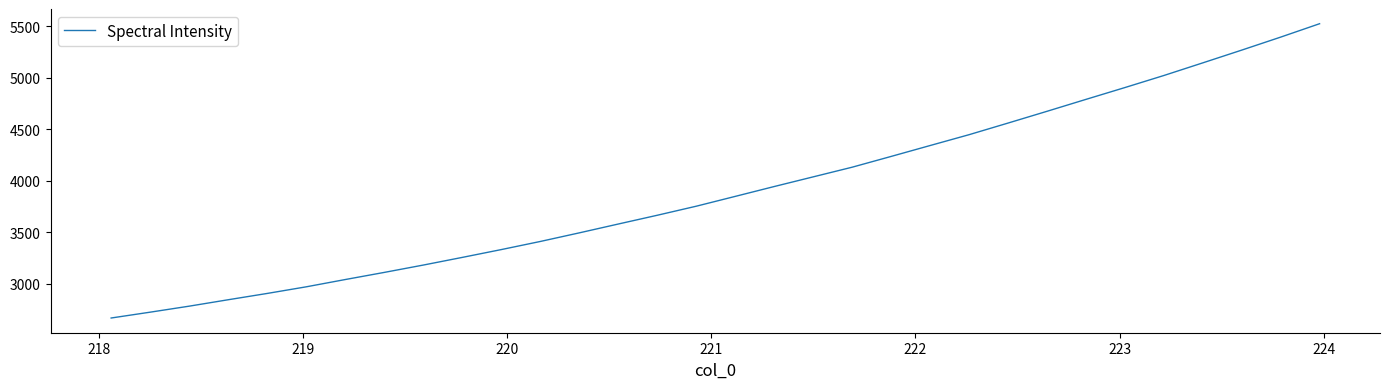

Reading left to right, what are all the values shown in this chart?

2666.7	2723.3	2781.6	2844.0	2905.2	2969.5	3040.1	3109.3	3180.6	3255.1	3330.9	3409.7	3493.2	3579.1	3664.2	3752.0	3847.3	3943.0	4036.8	4130.6	4235.3	4341.0	4446.3	4559.0	4673.2	4789.0	4903.7	5020.7	5143.5	5267.2	5393.4	5523.5